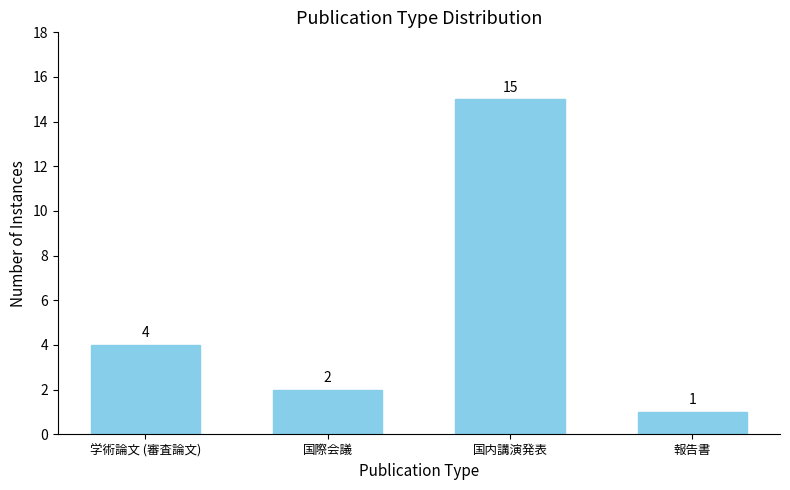

Reading left to right, transcribe all the data shown in this chart.

4	2	15	1